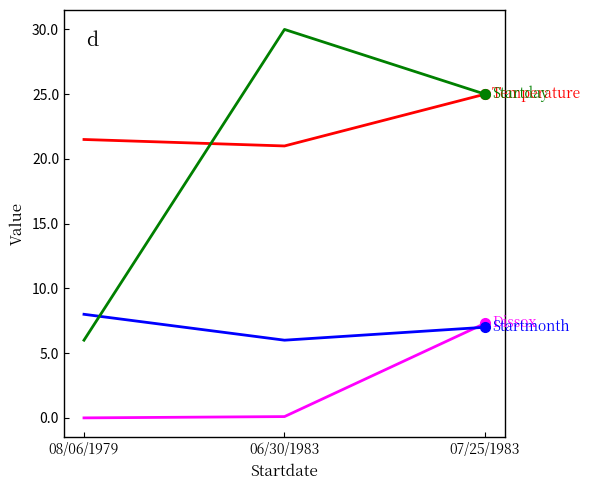

What is the greatest value displayed?

30.0